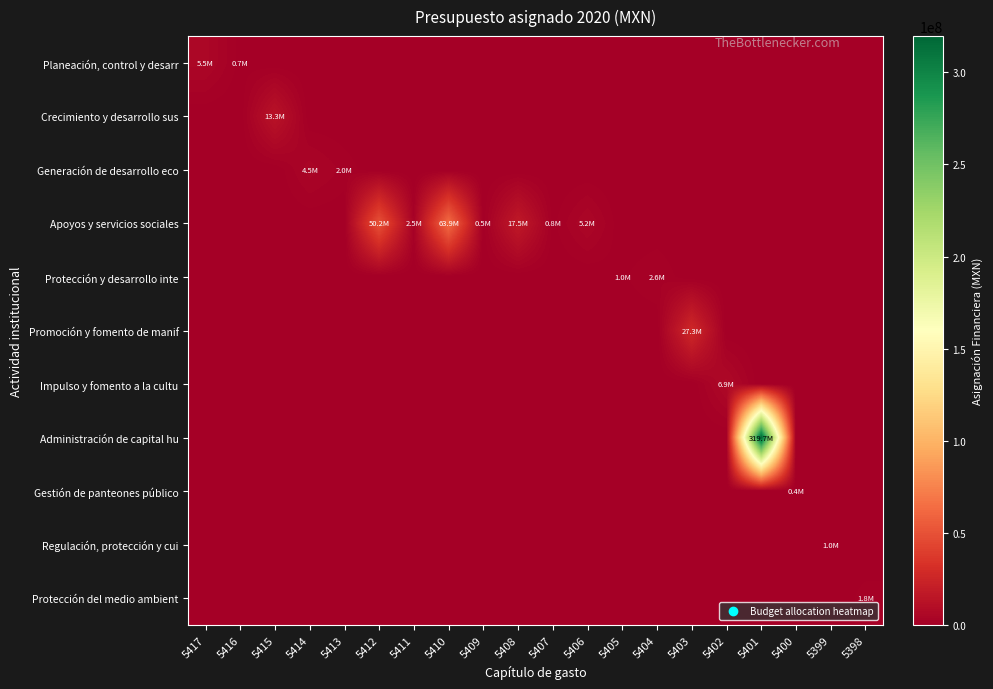

Rank the series by their maximum value, from lowest to highest.

Gestión de panteones público, Regulación, protección y cui, Protección del medio ambient, Protección y desarrollo inte, Generación de desarrollo eco, Planeación, control y desarr, Impulso y fomento a la cultu, Crecimiento y desarrollo sus, Promoción y fomento de manif, Apoyos y servicios sociales, Administración de capital hu